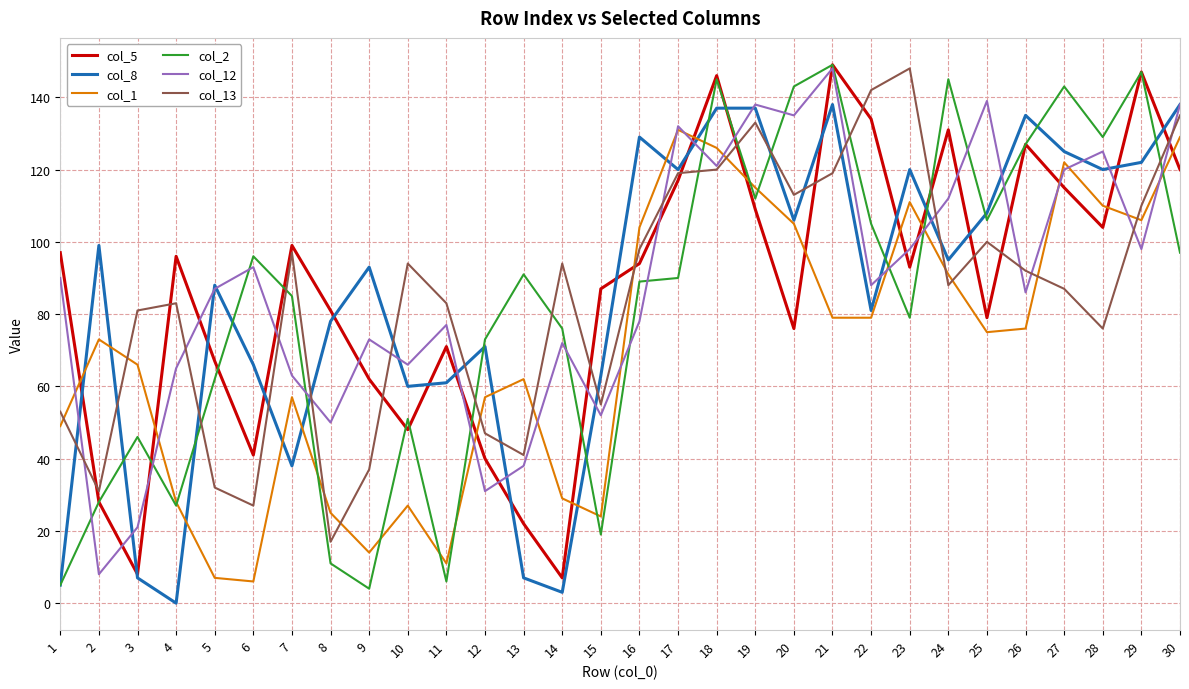

What is the difference between the second highest and minimum values in the col_2 series?

143